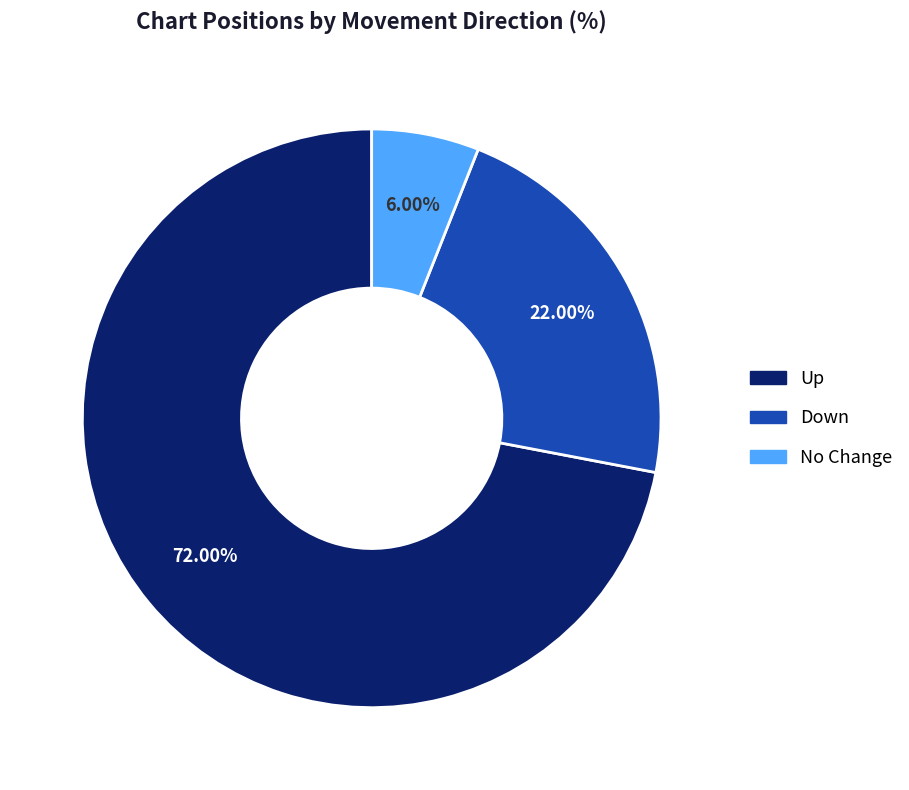

Is there a majority slice in this chart?

Yes